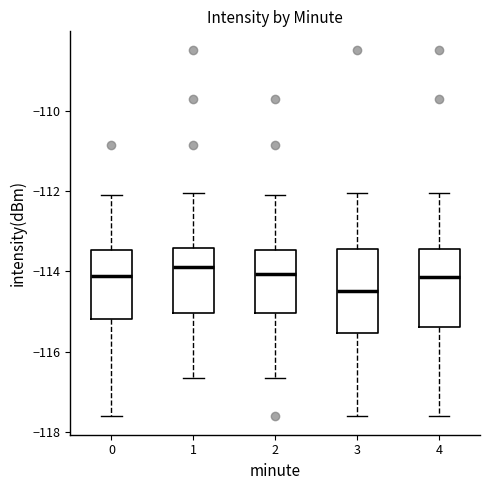

Where does the median line of the box at x = 4 sit on the y-axis? The values are not printed on the chart, so give them approximately, as read against the axis.

-114.2